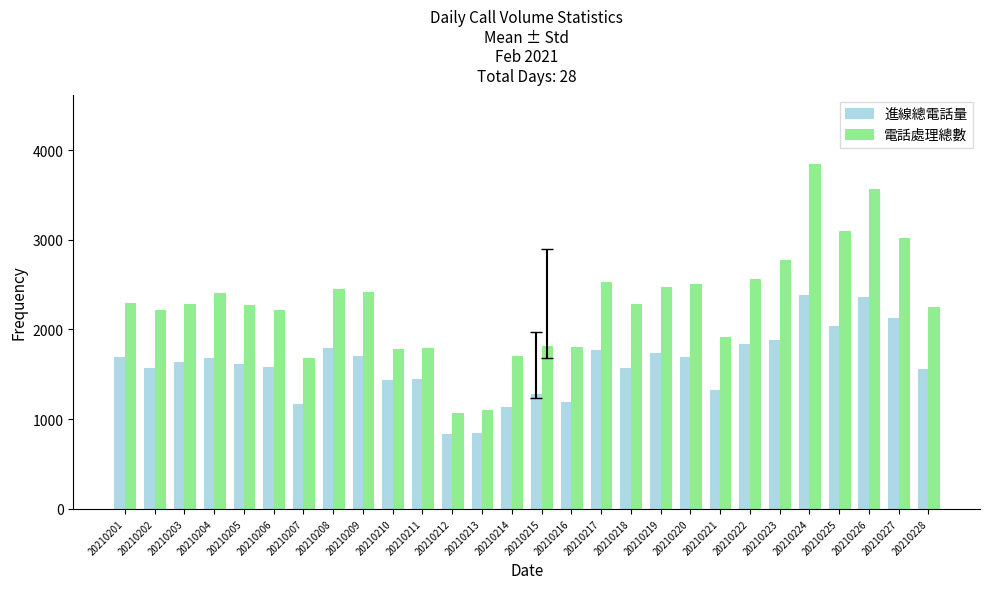

How many bars are there in each group?

2